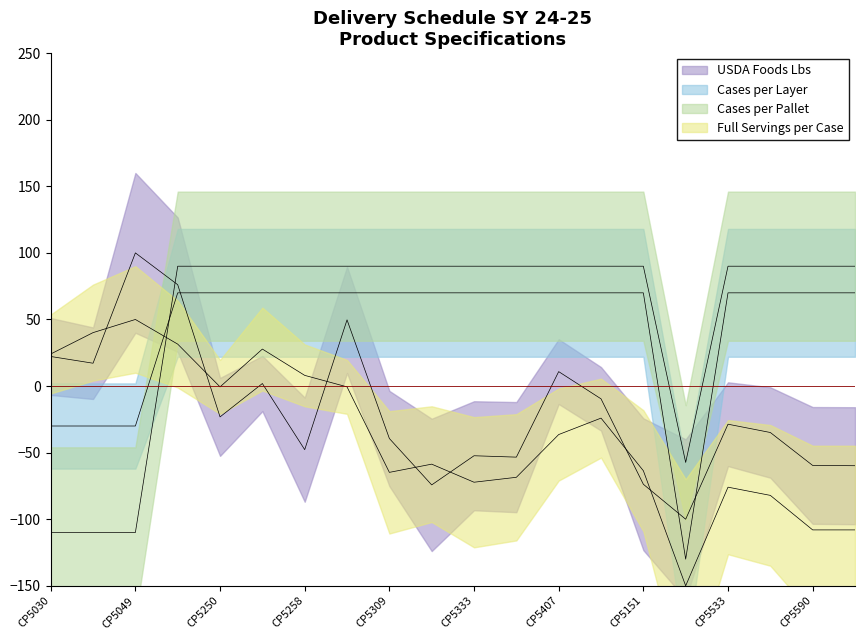

True or false: Full Servings per Case and Cases per Layer intersect in this chart.

True